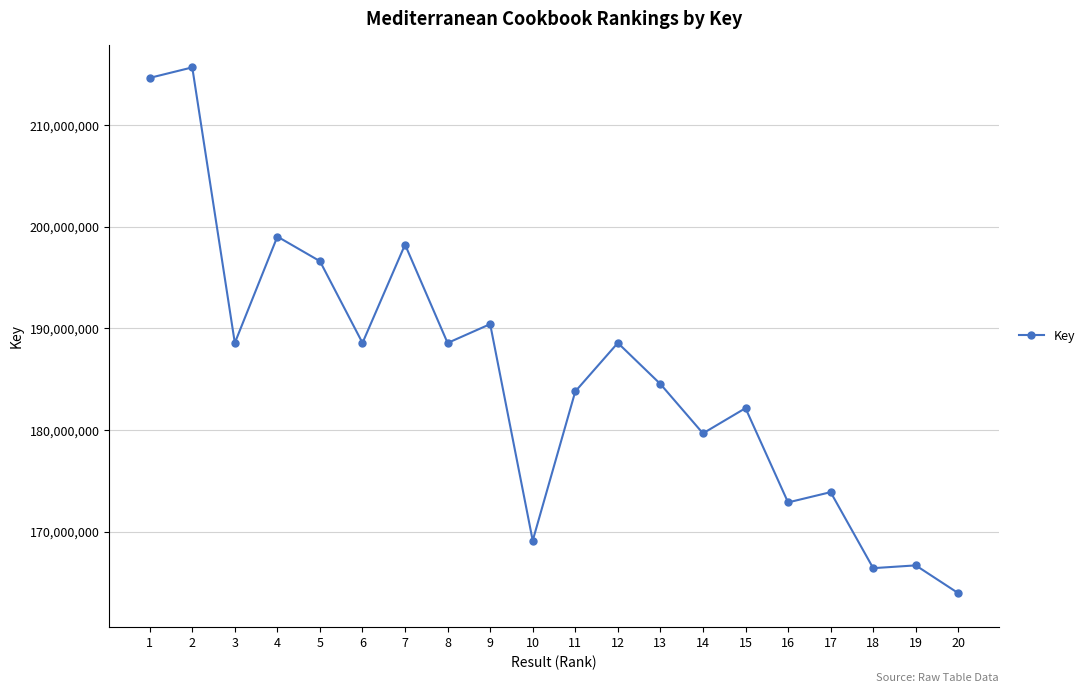

What is the sum of all values?

3711735163